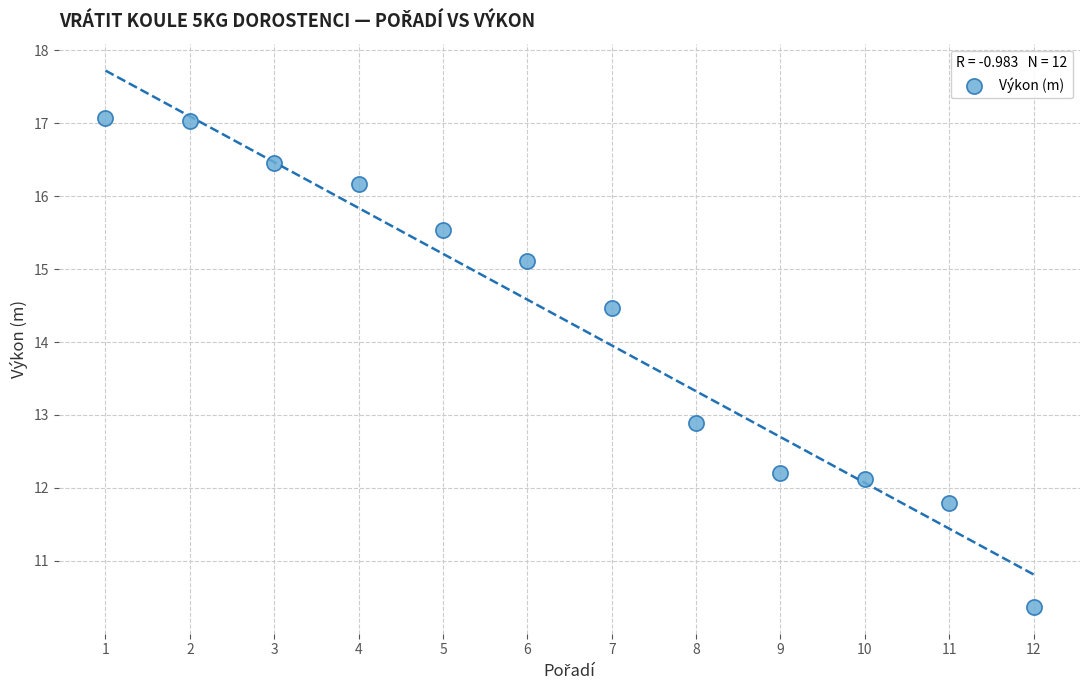

What Y value in the scatter plot is closest to 13?

12.9